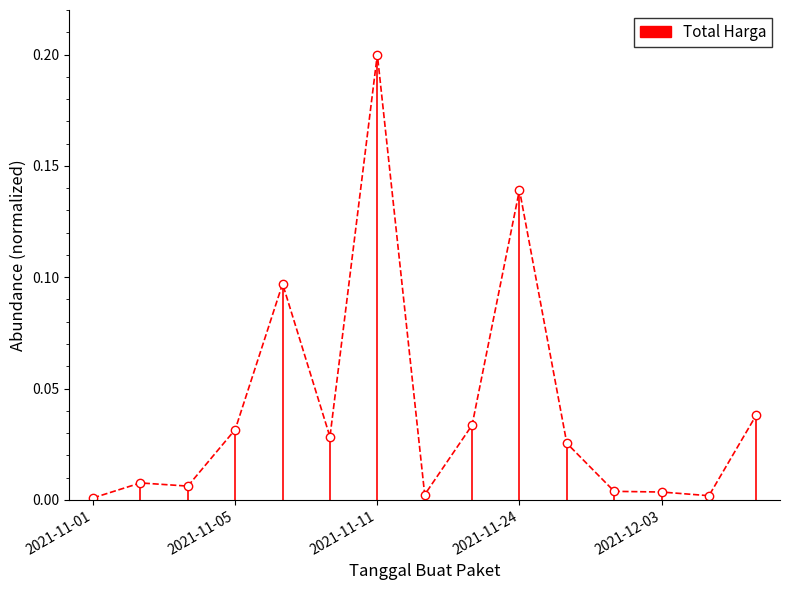

True or false: there are more than 0 points higher than both neighbors.

True